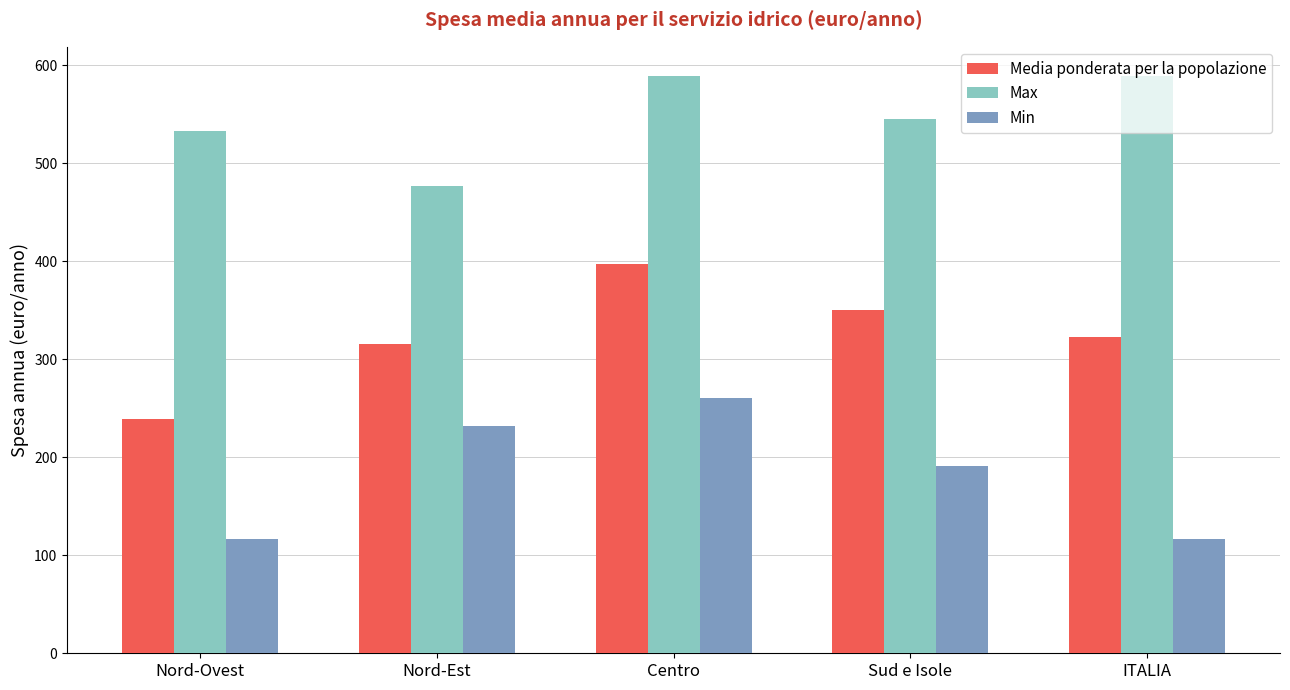

What is the label of the 3rd bar from the left?

Centro